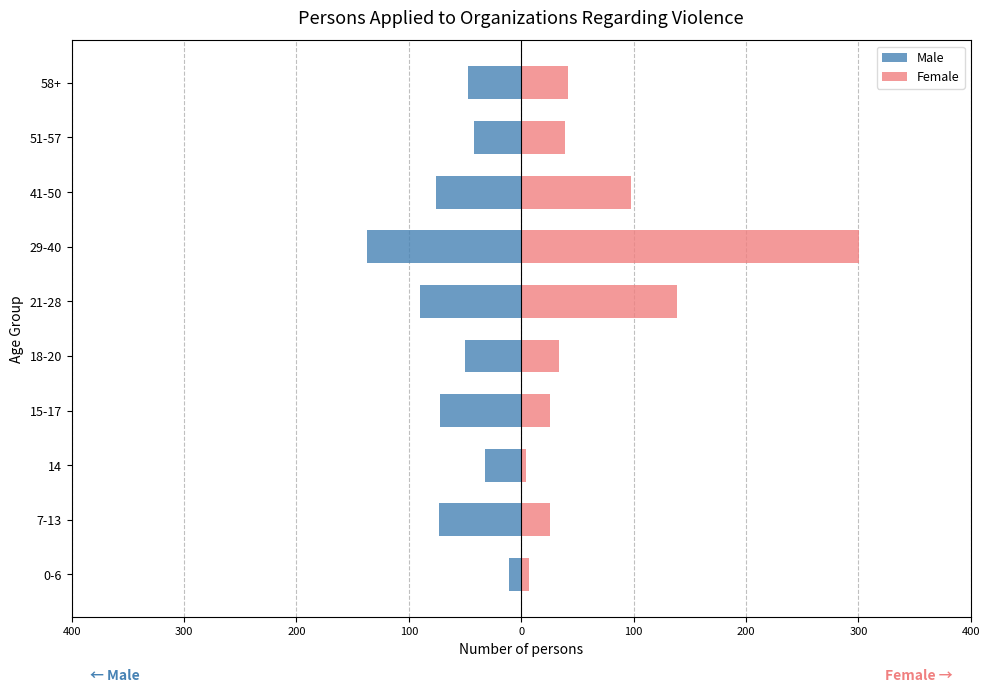

How many data points in Female are less than 39?

5